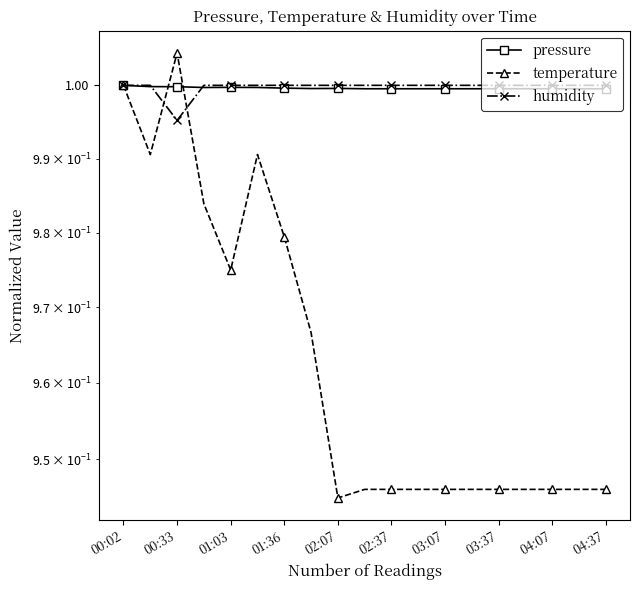

At which label does humidity reach its peak?

00:02